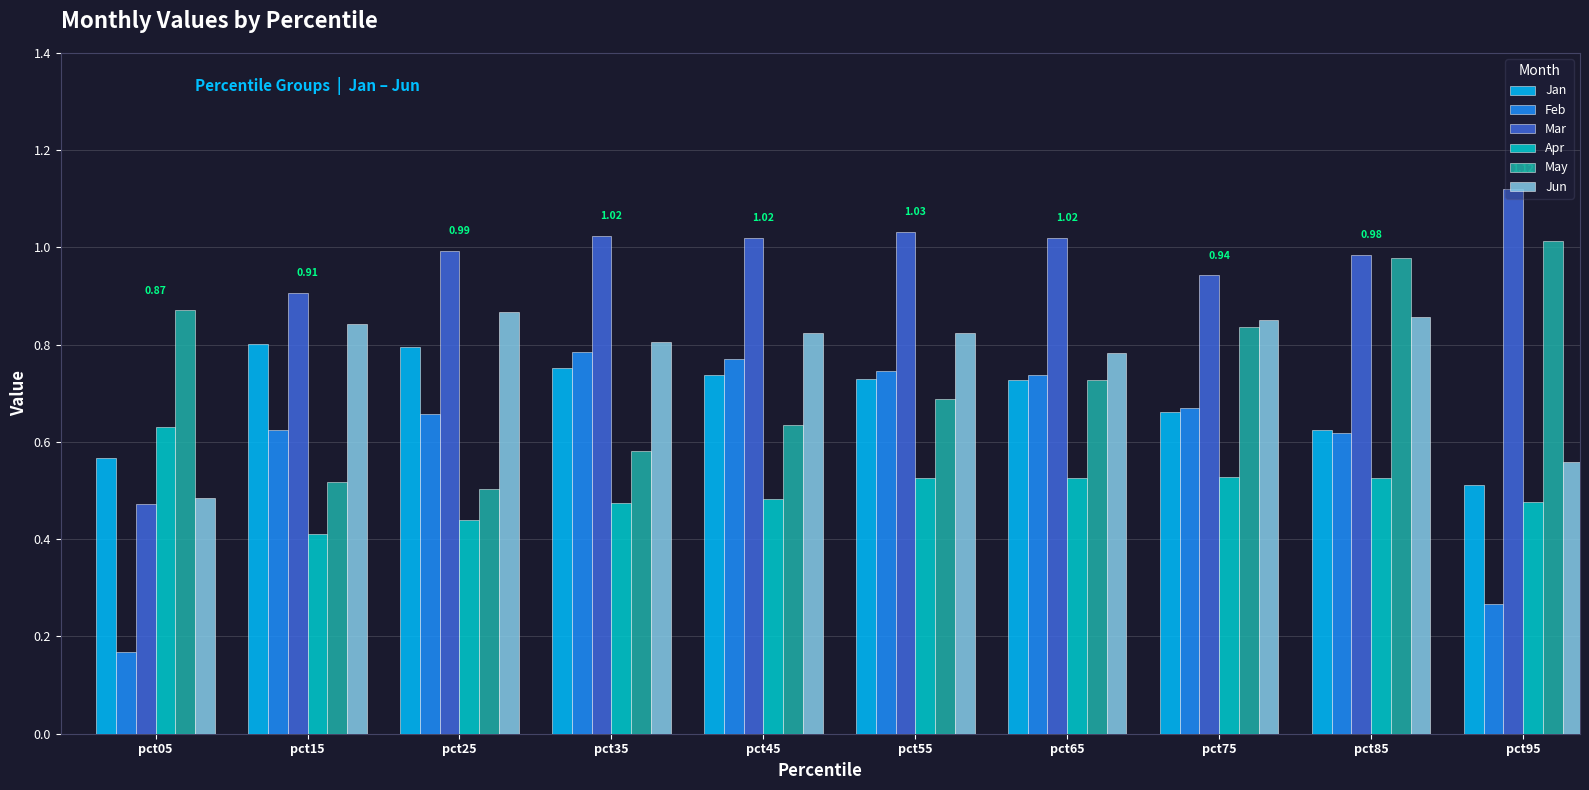

Between pct25 and pct55, which series saw the biggest shift?

May